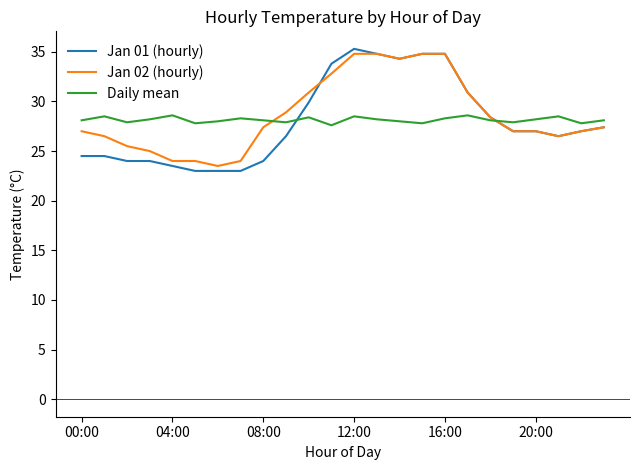

What is the minimum value for Jan 01 (hourly)?

23.0